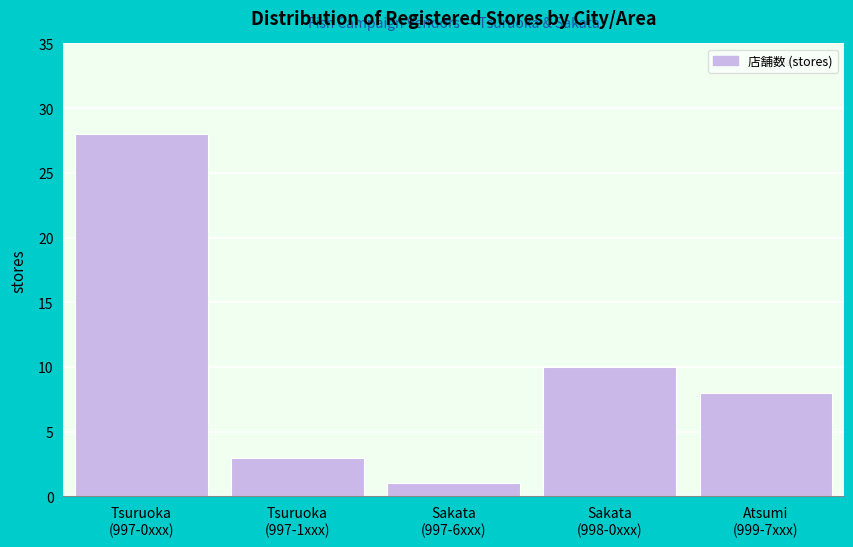

Reading left to right, what are all the values shown in this chart?

28	3	1	10	8